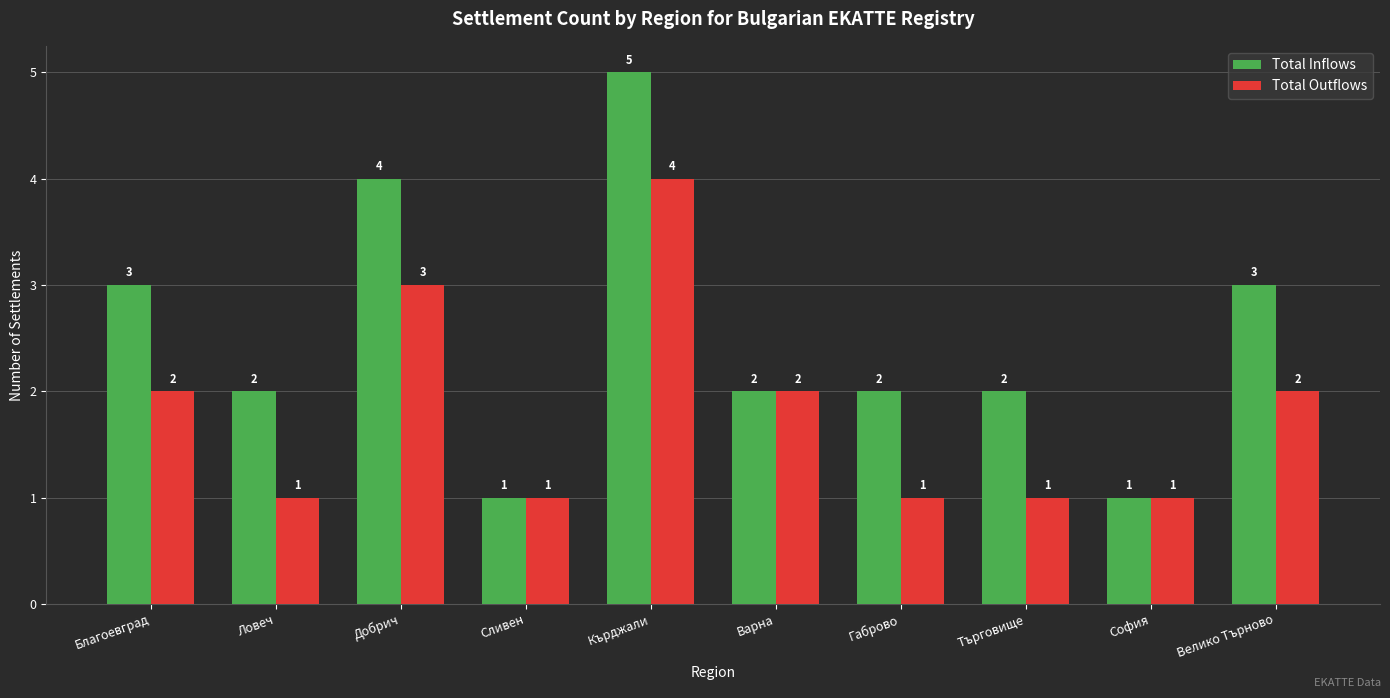

How many bars are there in each group?

2